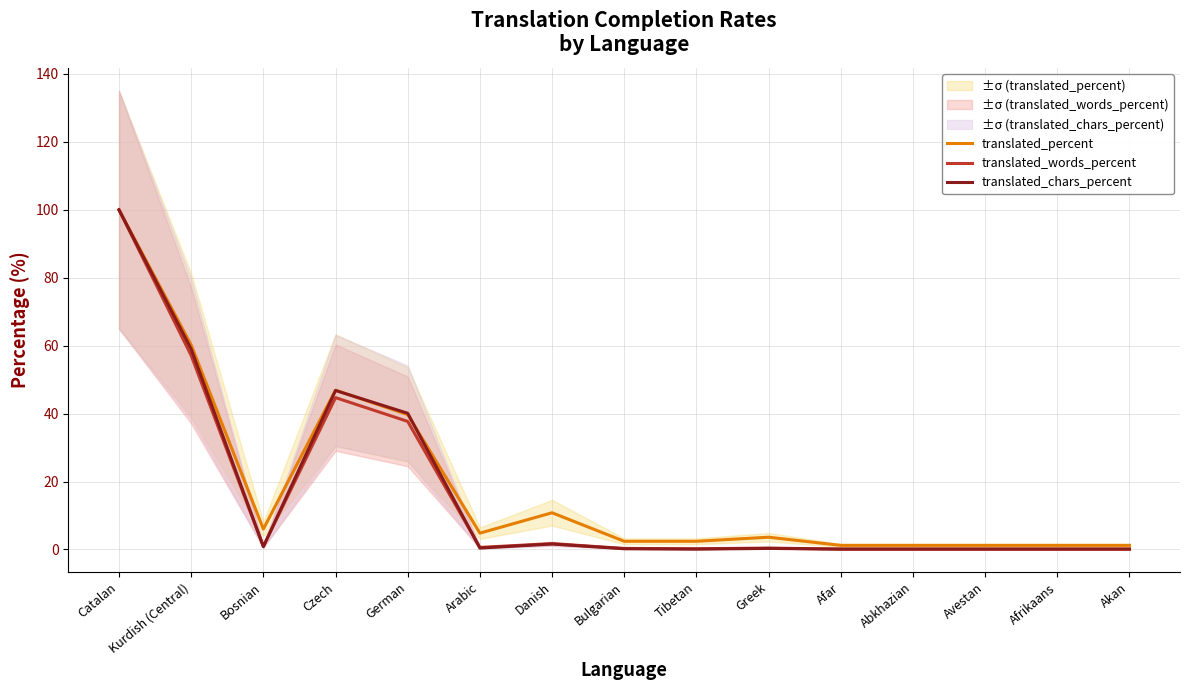

Reading left to right, extract all data points from this chart.

translated_percent: 100.0	60.2	6.0	46.9	39.7	4.8	10.8	2.4	2.4	3.6	1.2	1.2	1.2	1.2	1.2
translated_words_percent: 100.0	57.1	0.9	44.7	37.7	0.6	1.7	0.3	0.2	0.4	0.1	0.1	0.1	0.1	0.1
translated_chars_percent: 100.0	59.0	0.8	46.8	40.1	0.4	1.6	0.2	0.1	0.3	0.1	0.1	0.1	0.1	0.1